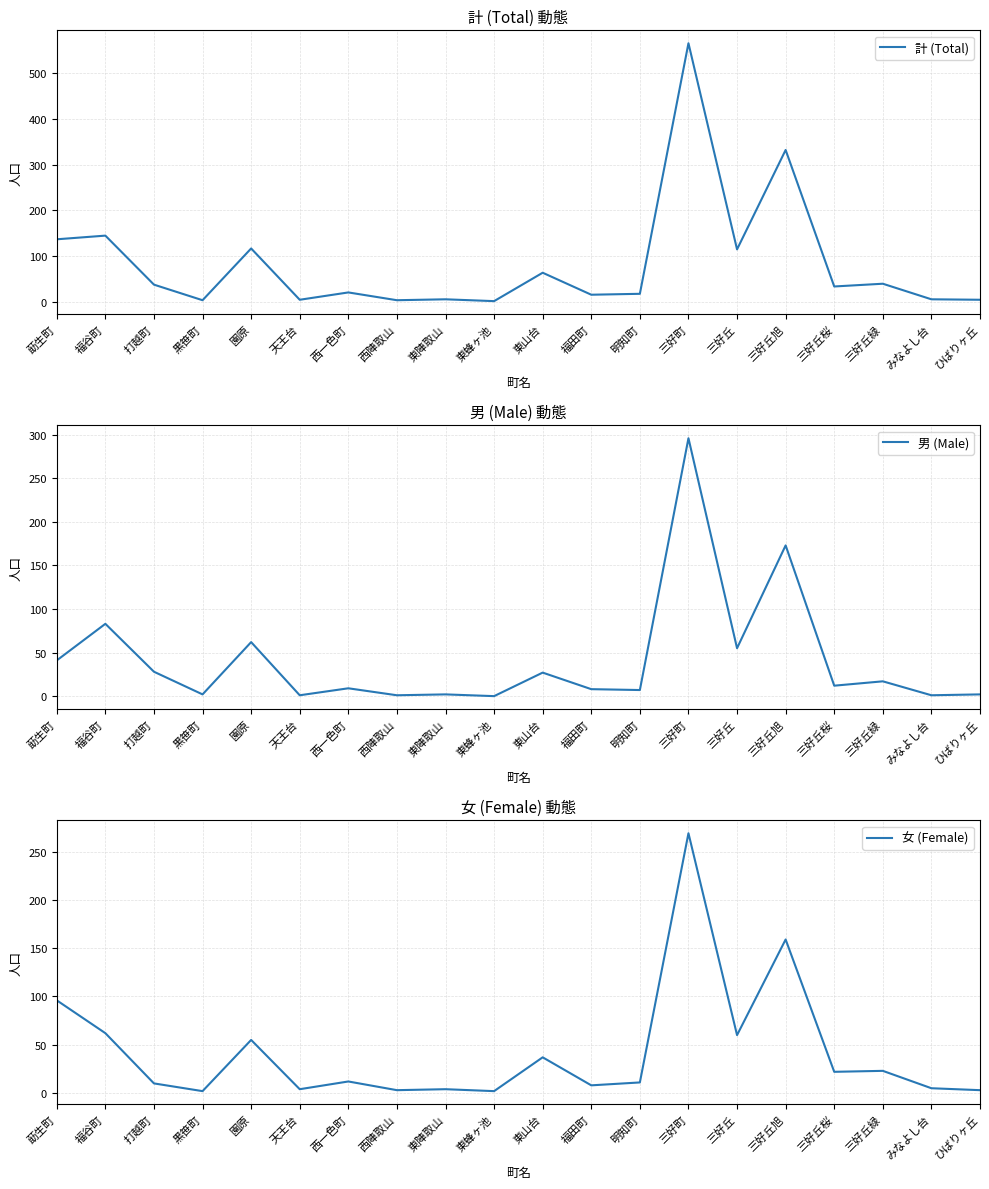

Between 西陣取山 and 東山台, which series saw the biggest shift?

計 (Total)